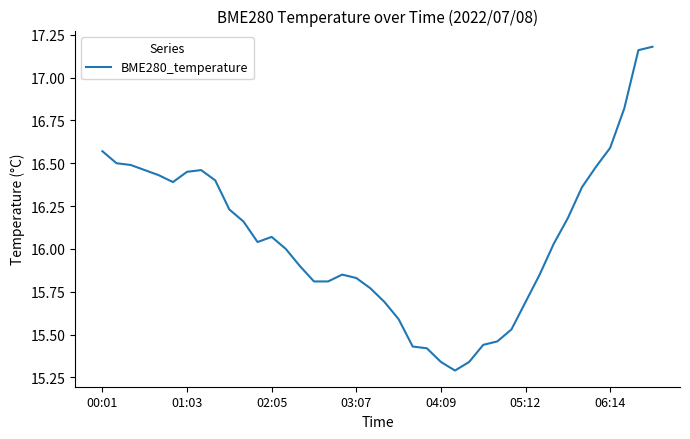

What is the sum of all values?

642.5